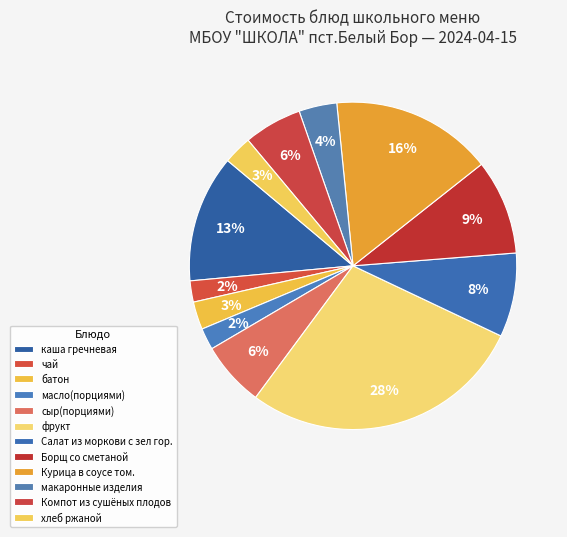

To the nearest percent, what is the average slice percentage?

8%